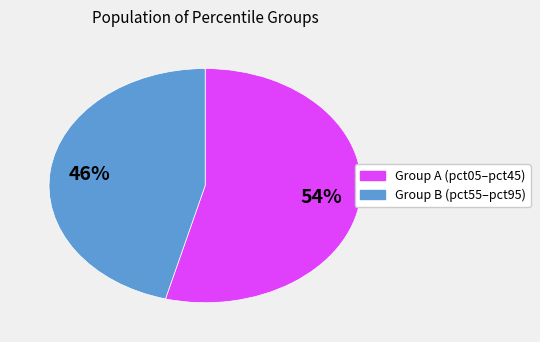

Is there any slice that represents more than half of the pie?

Yes